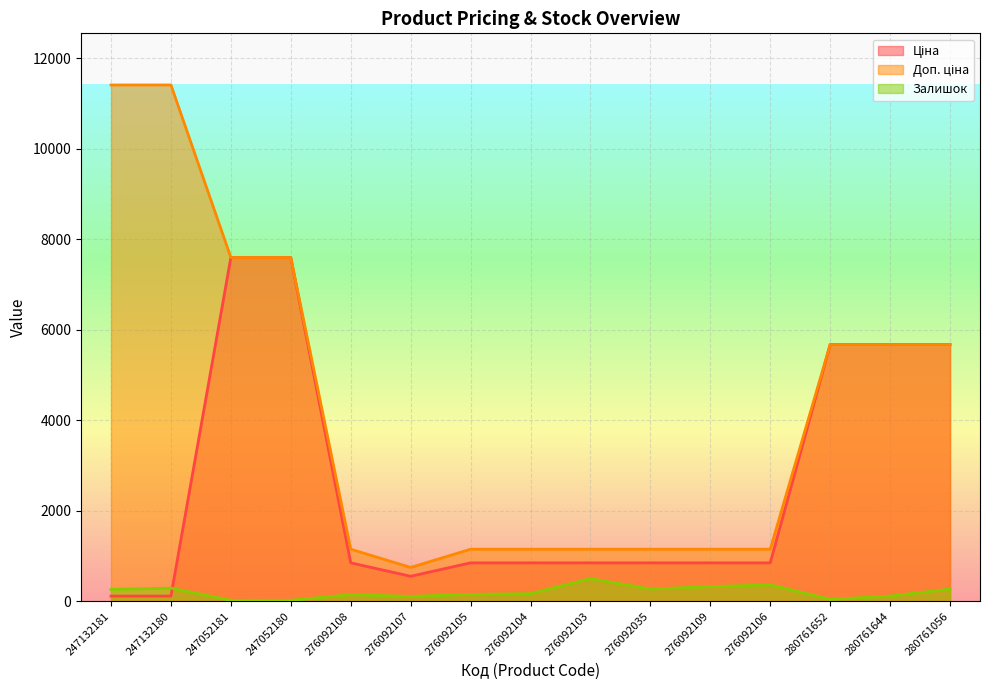

List the labels in order of Ціна value, largest first.

247052181, 247052180, 280761652, 280761644, 280761056, 276092108, 276092105, 276092104, 276092103, 276092035, 276092109, 276092106, 276092107, 247132181, 247132180